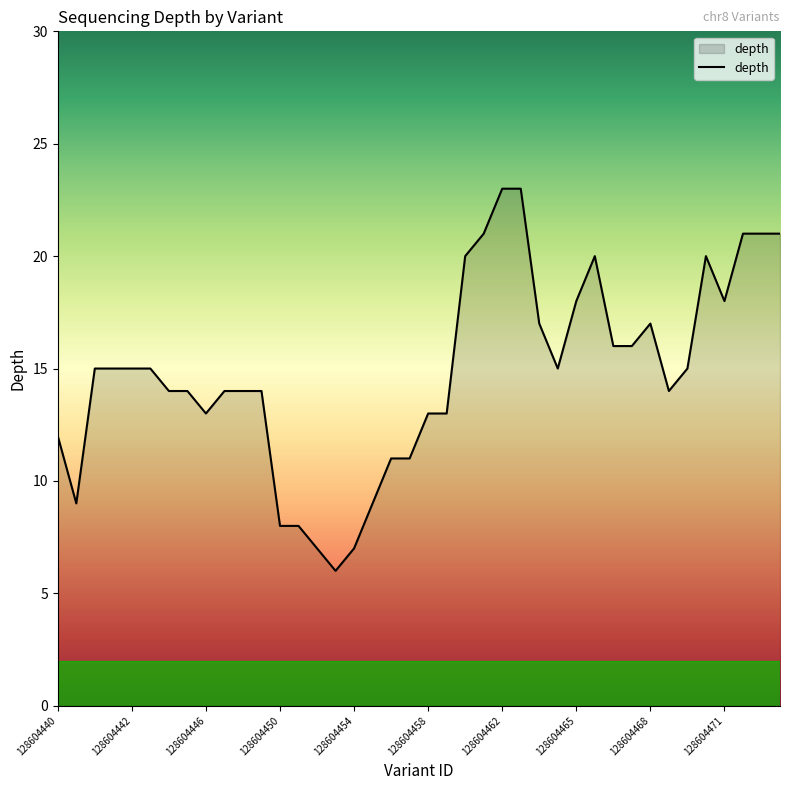

What is the difference between the maximum and minimum values?

17